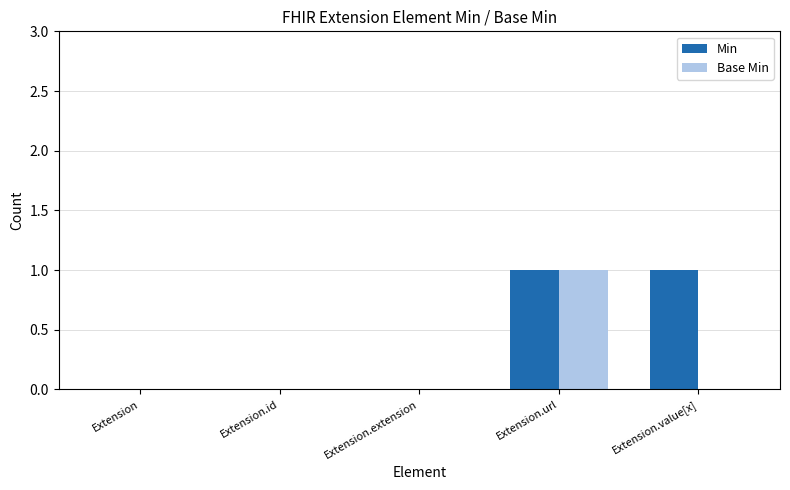

What are all the series names shown in the legend?

Min, Base Min